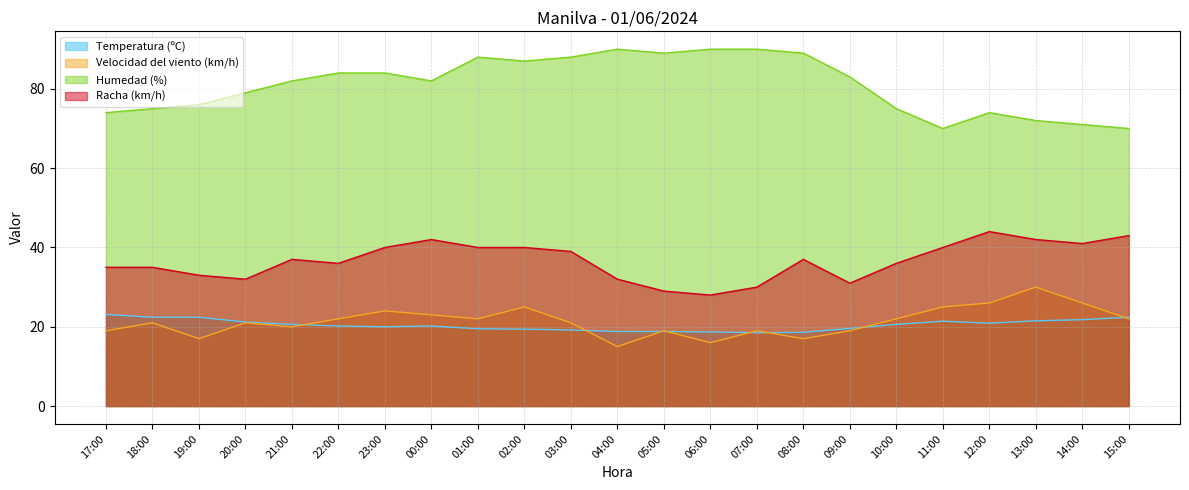

Where is the first local maximum for Racha (km/h)?

21:00